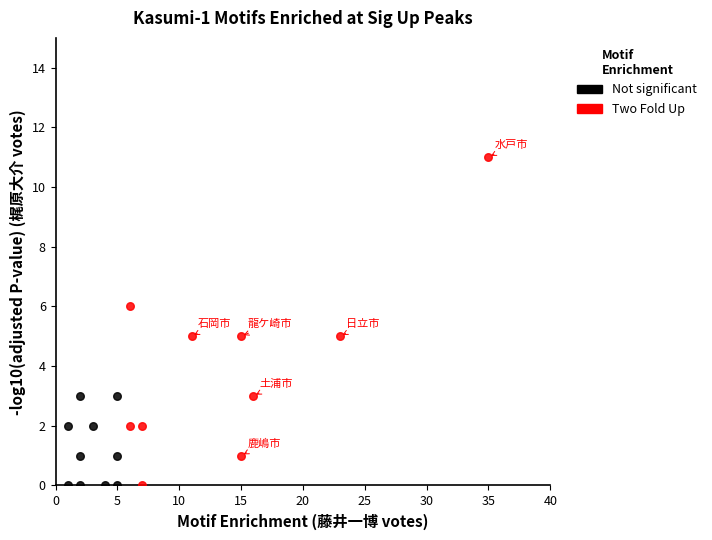

Which series has the largest Y range (max minus min)?

Two Fold Up